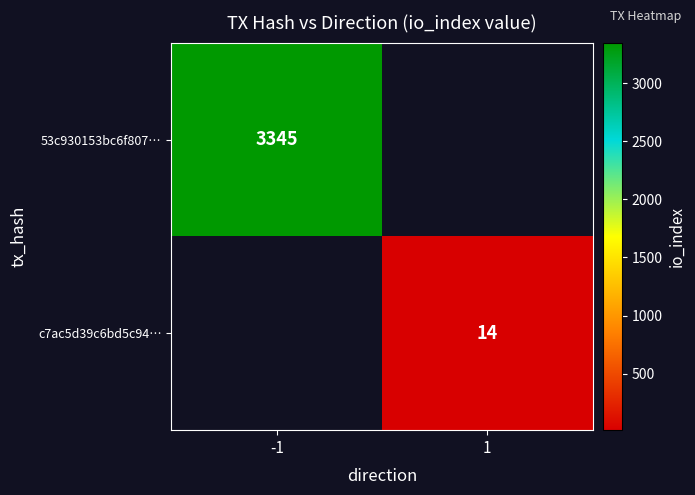

Is it true that c7ac5d39c6bd5c94… equals 23 at 1?

False